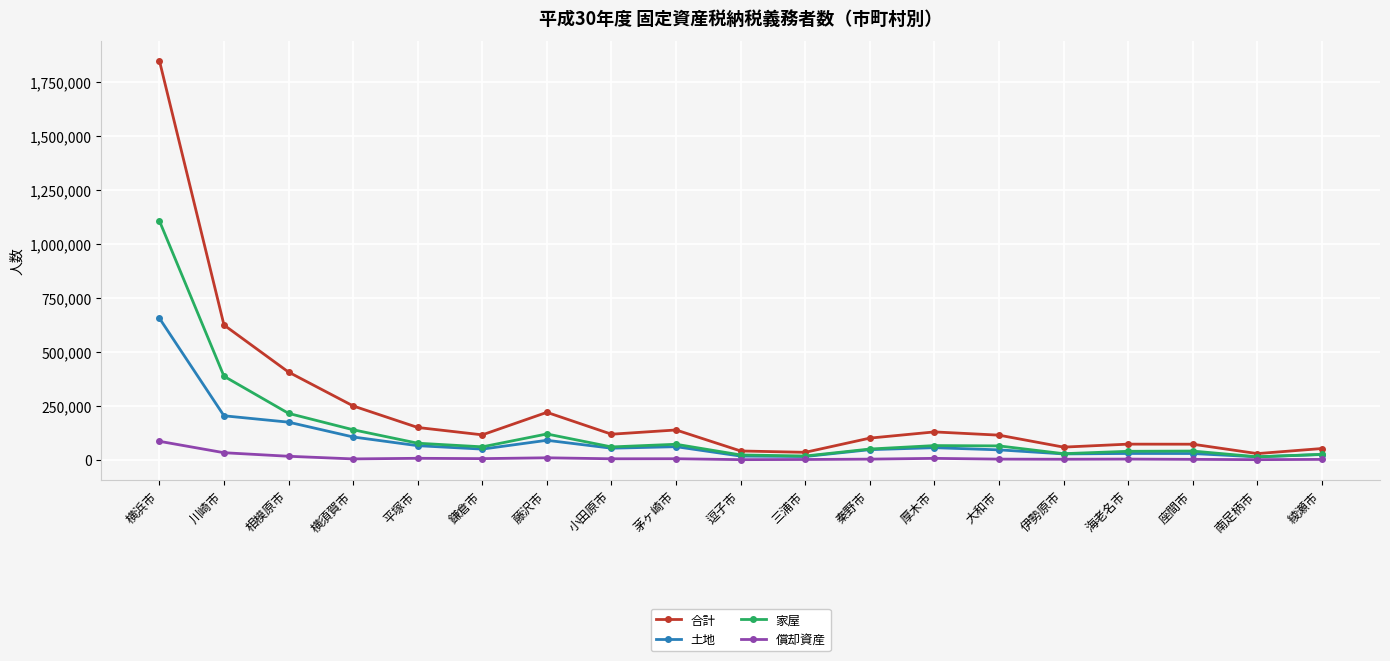

What is the difference between the maximum and second lowest values in the 家屋 series?

1088777